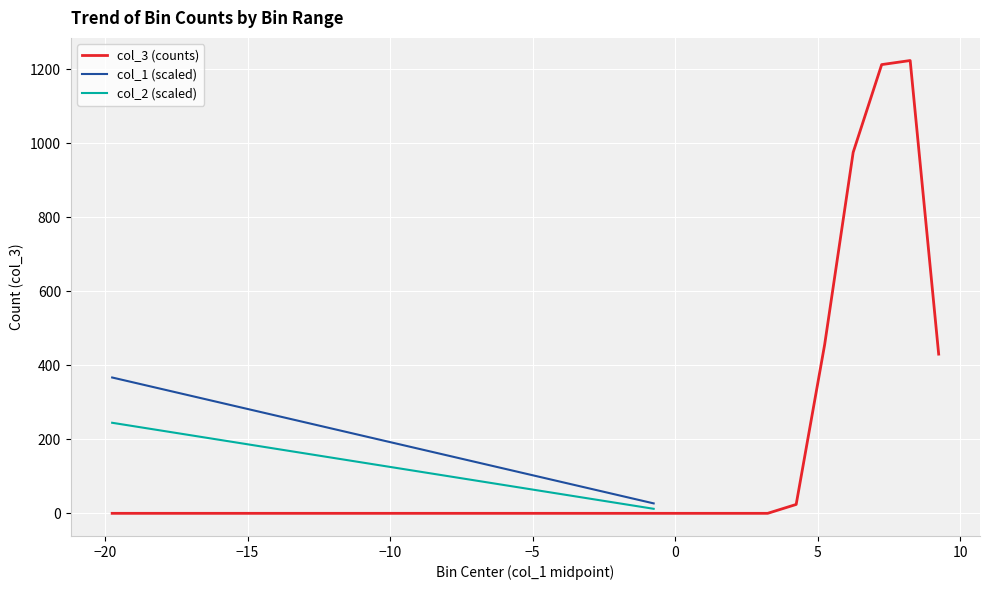

What is the maximum value for col_1 (scaled)?

366.9